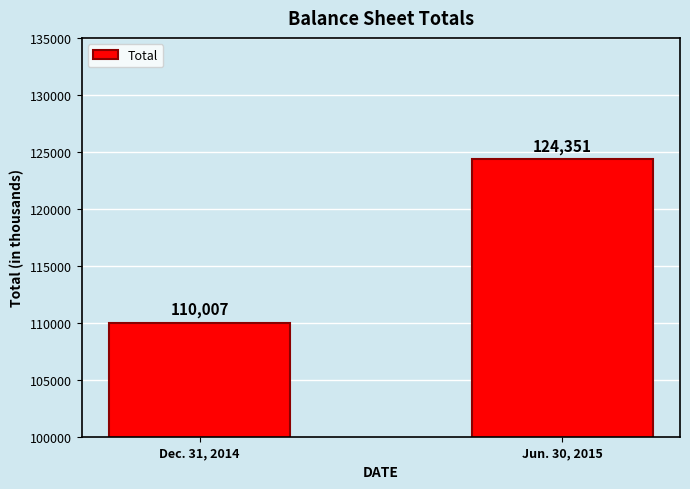

How many bars are there in total?

2